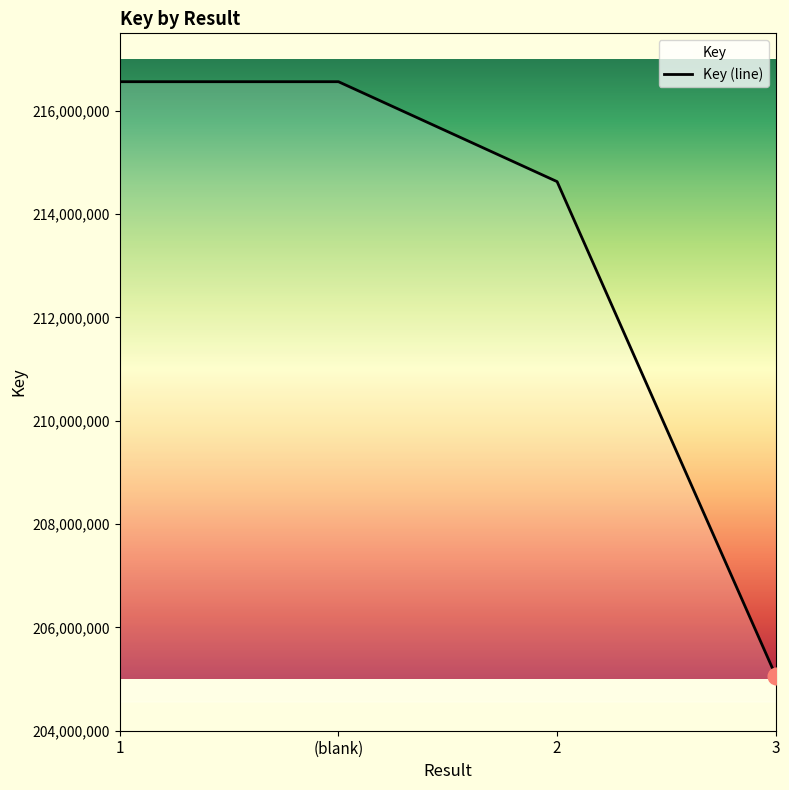

Is it true that the value at (blank) is 216563690?

True